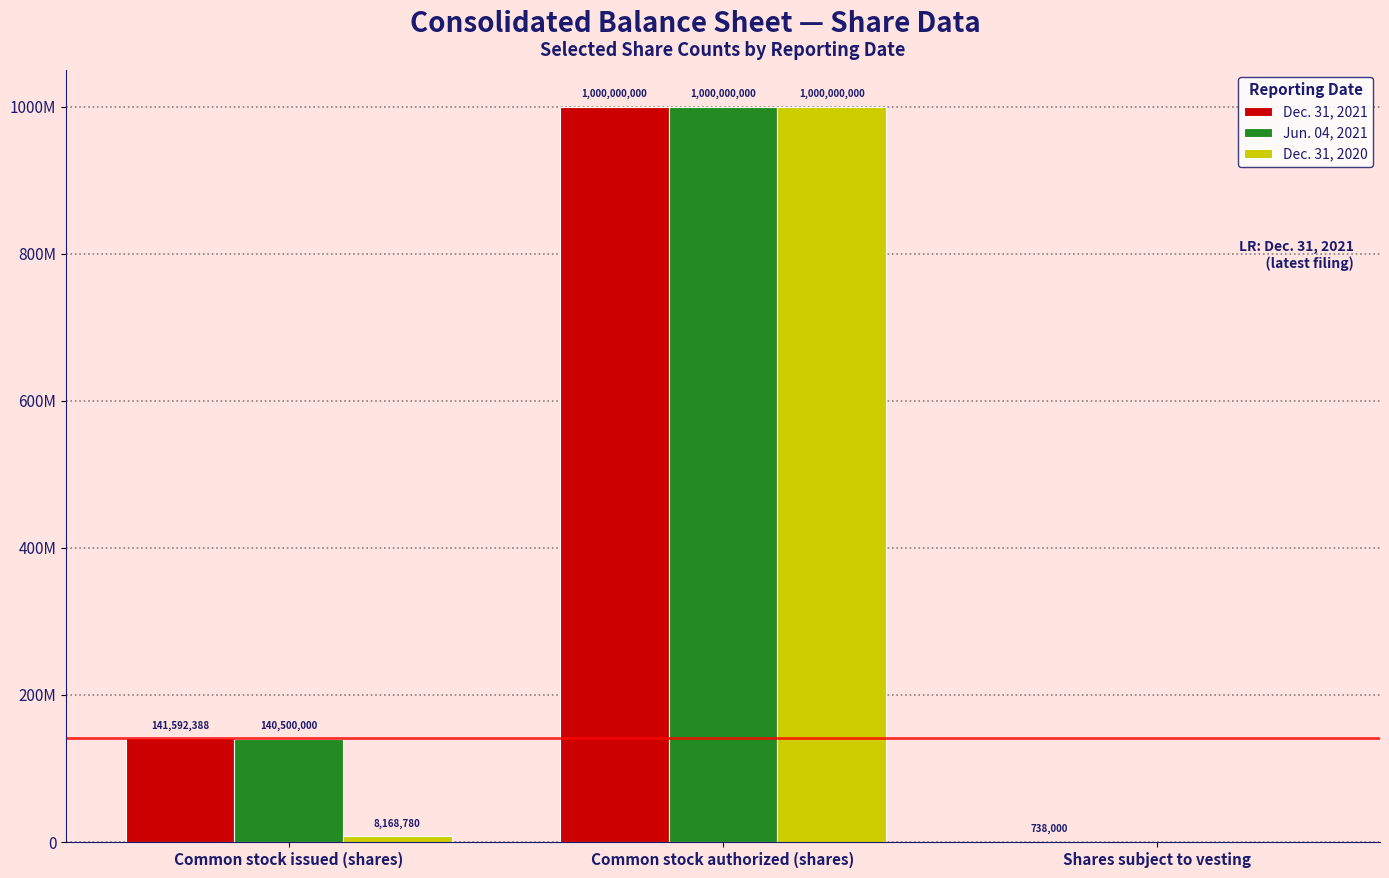

Rank the series at Common stock authorized (shares) from highest to lowest value.

Dec. 31, 2021, Jun. 04, 2021, Dec. 31, 2020